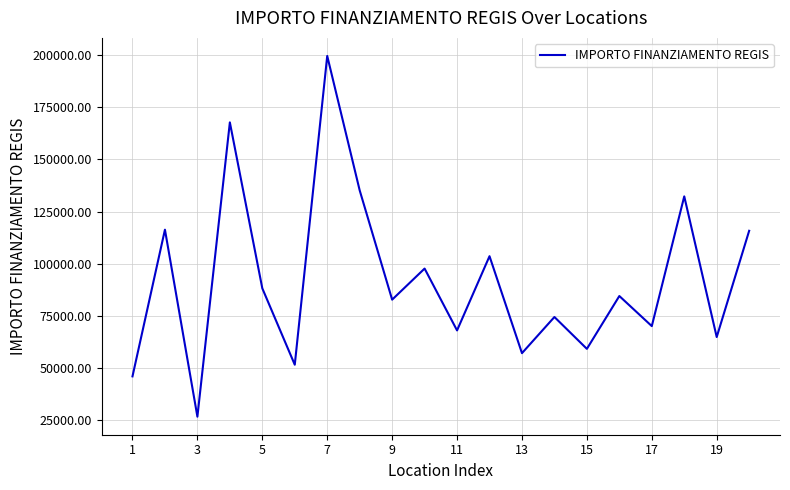

What is the greatest value displayed?

199567.7